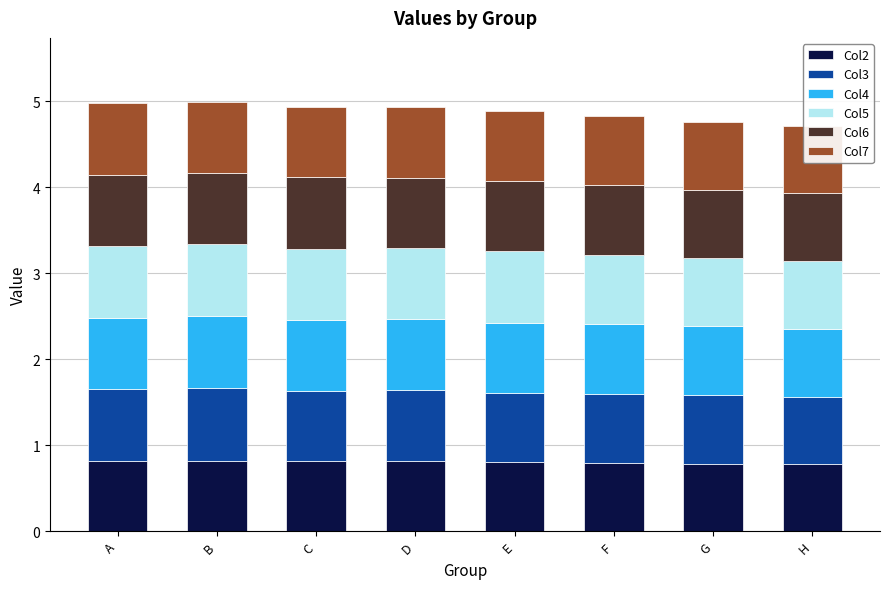

What value does the Col4 series have at D?

0.8